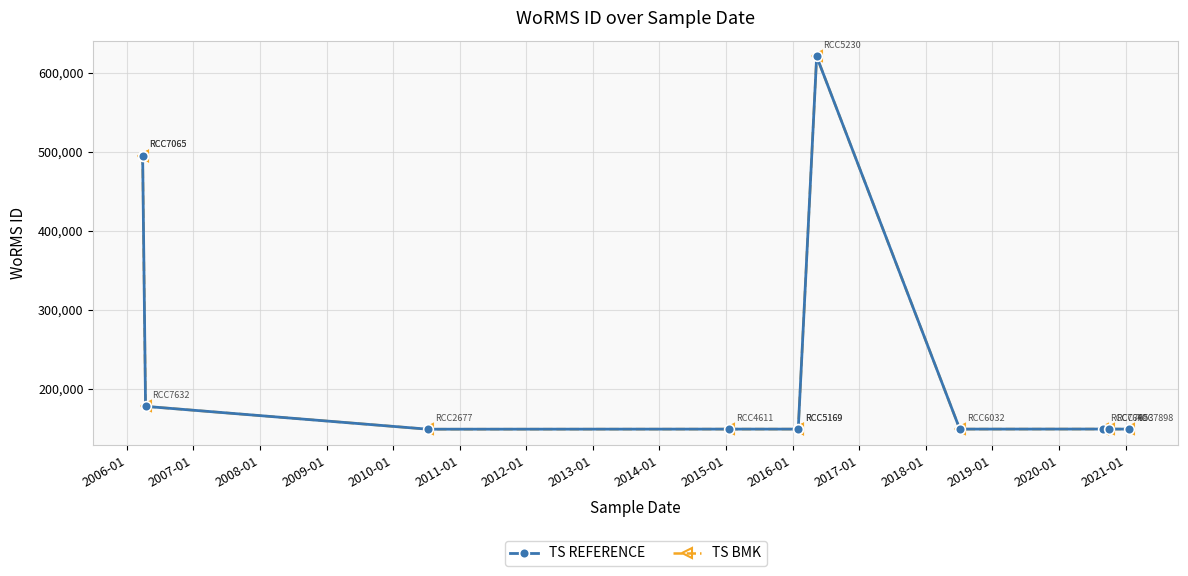

The value of TS REFERENCE at 2016-01 is 77457. True or false?

False